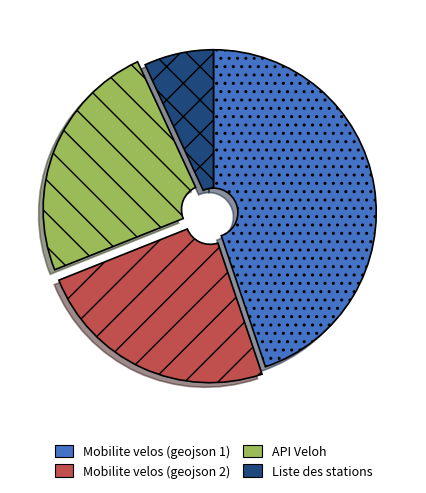

Is there any slice that represents more than half of the pie?

No